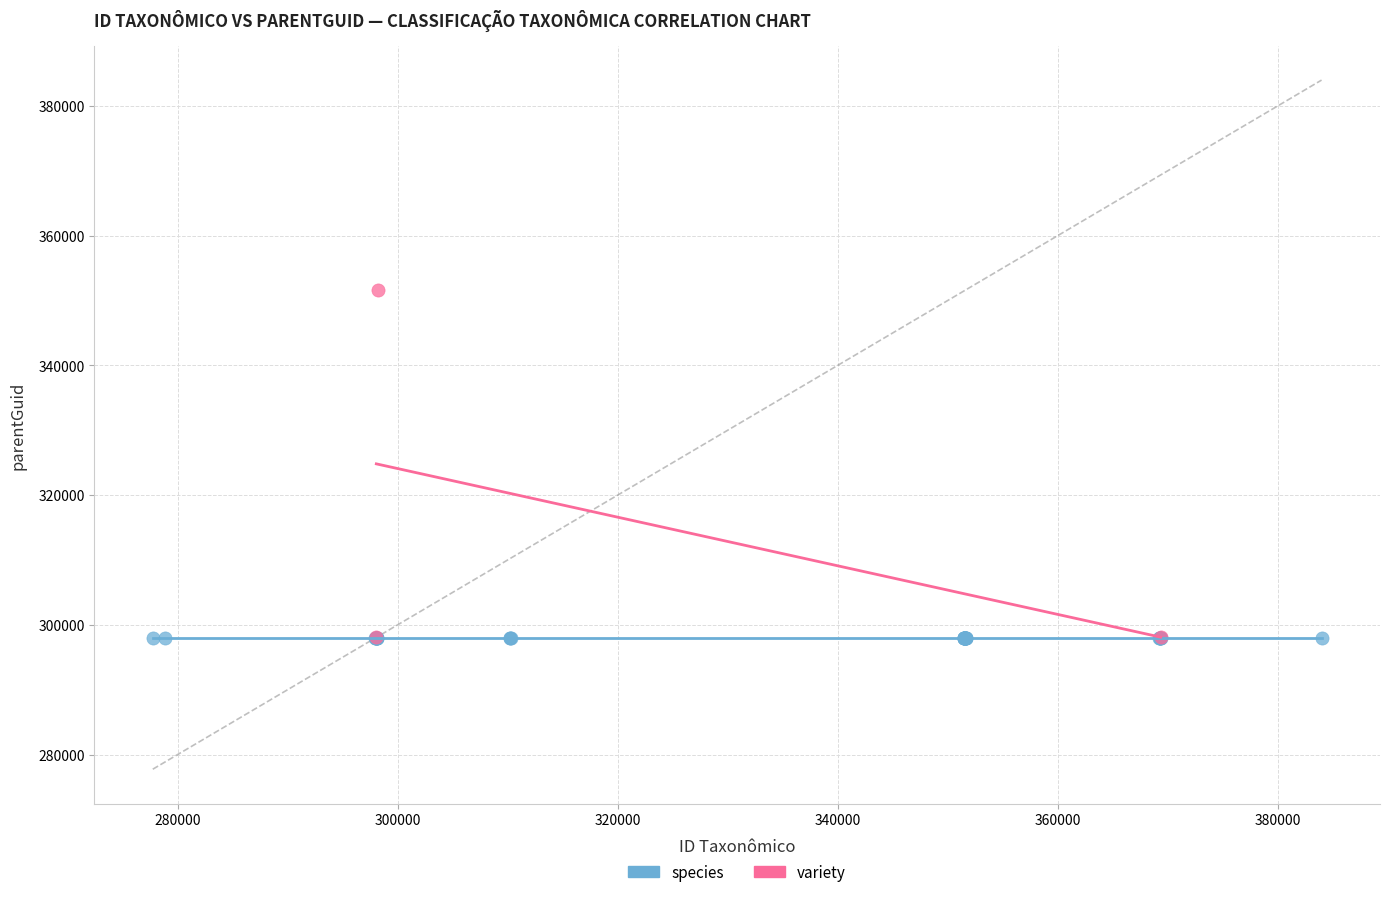

Which series contains the highest Y value?

variety